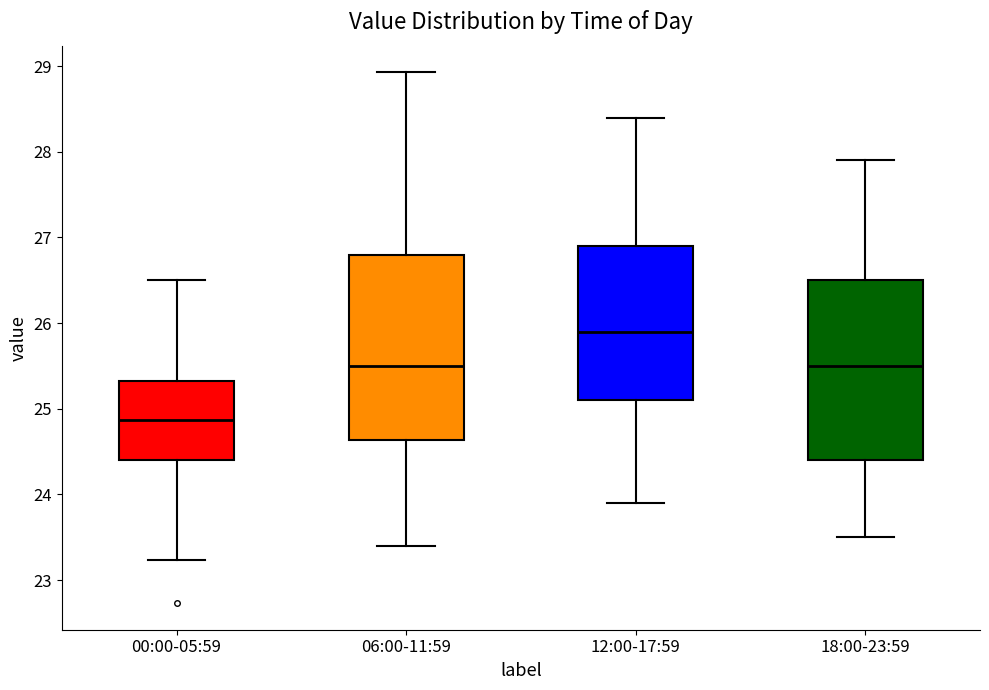

Where does the median line of the box for 00:00-05:59 sit on the y-axis? The values are not printed on the chart, so give them approximately, as read against the axis.

24.9